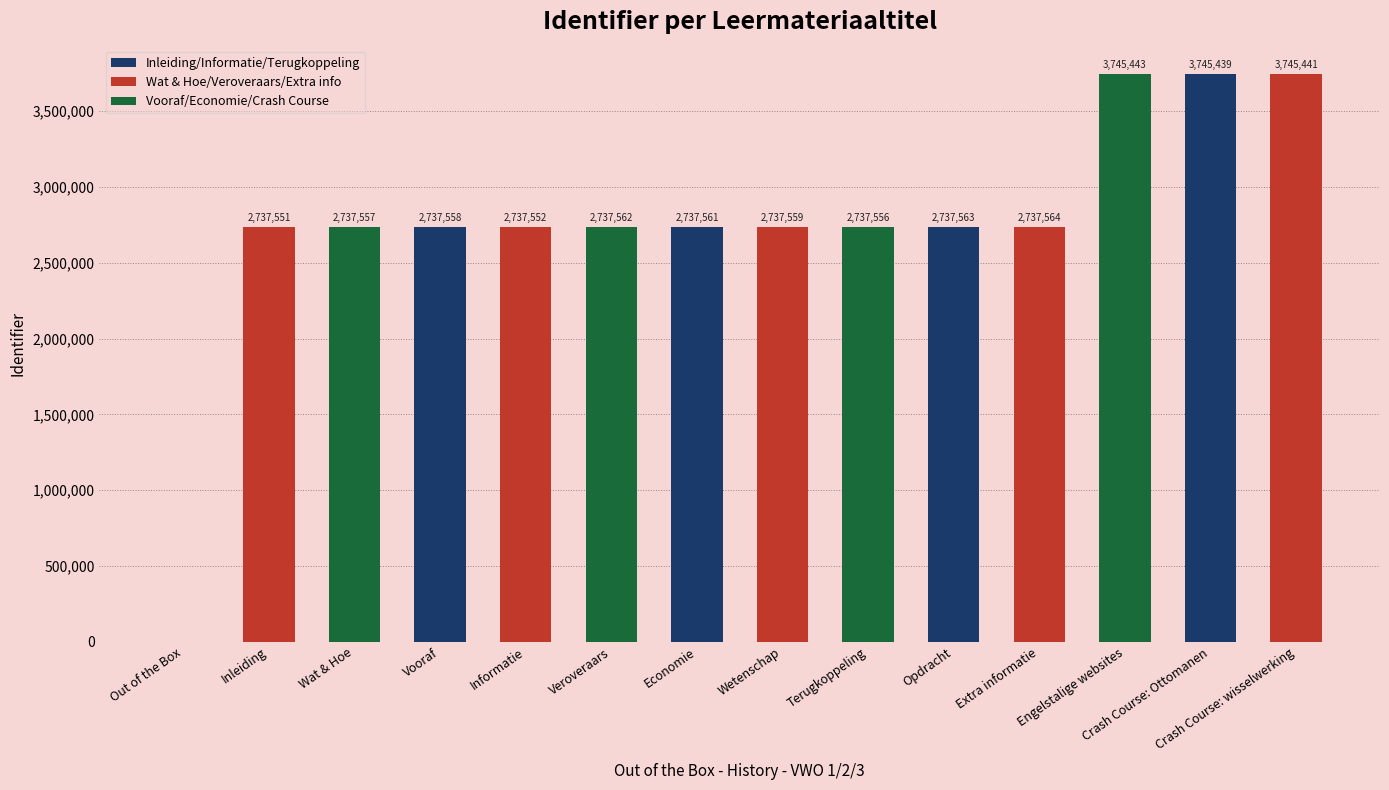

What is the difference between the maximum and minimum values?

3745443